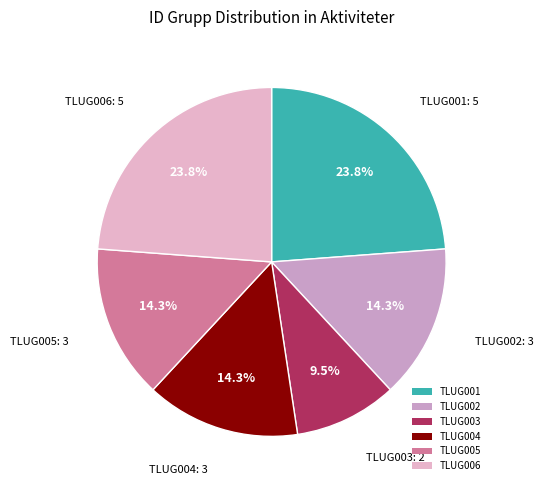

How many slices are in this pie chart?

6